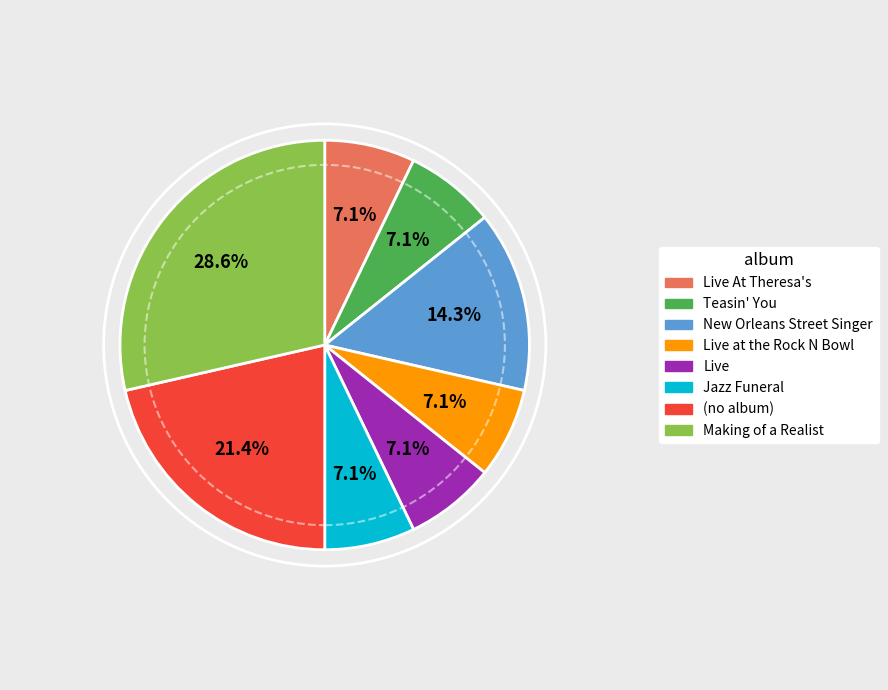

Does any single category account for the majority?

No